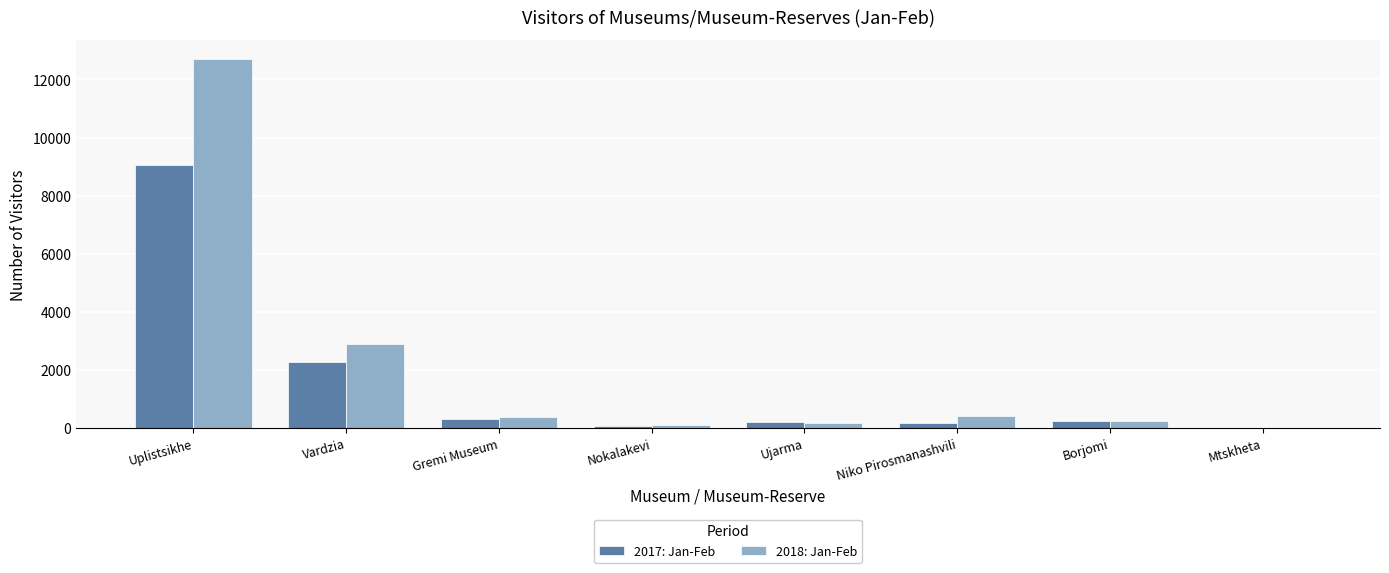

At which label is 2018: Jan-Feb closest to 6360?

Vardzia